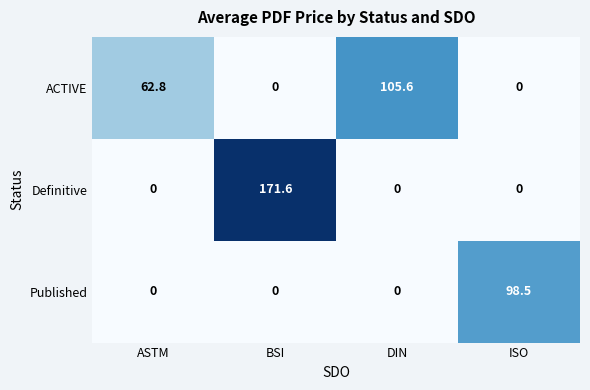

What is the average value of the Definitive series?

42.9